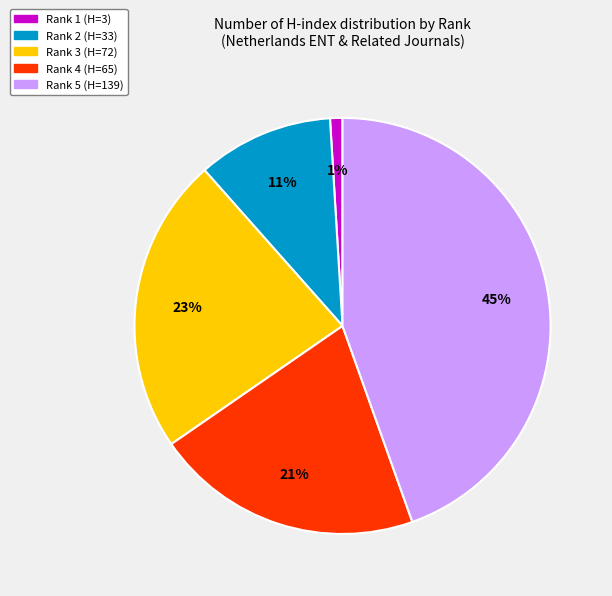

To the nearest percent, what is the difference between the Rank 5 and Rank 2 slice percentages?

34%